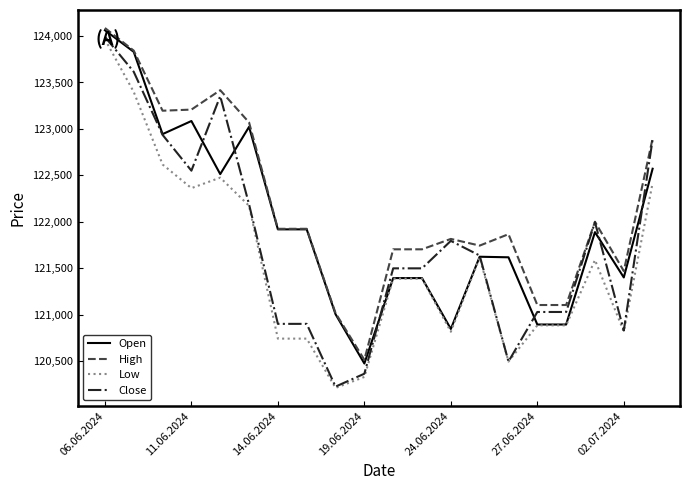

What are all the series names shown in the legend?

Open, High, Low, Close